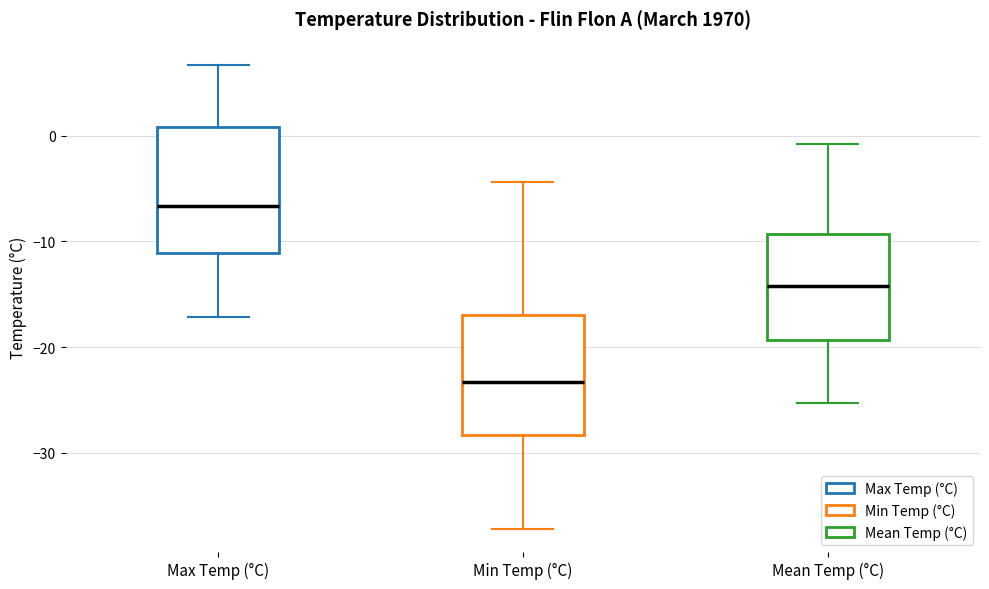

Reading left to right, read every box against the y-axis: the position of its median line, the range the box covers, and the ends of its whiskers. The values are not printed on the chart, so give them approximately, as read against the axis.

Max Temp (°C): median -7, box -11 to 1, whiskers -17 to 7
Min Temp (°C): median -23, box -28 to -17, whiskers -37 to -4
Mean Temp (°C): median -14, box -19 to -9, whiskers -25 to -1